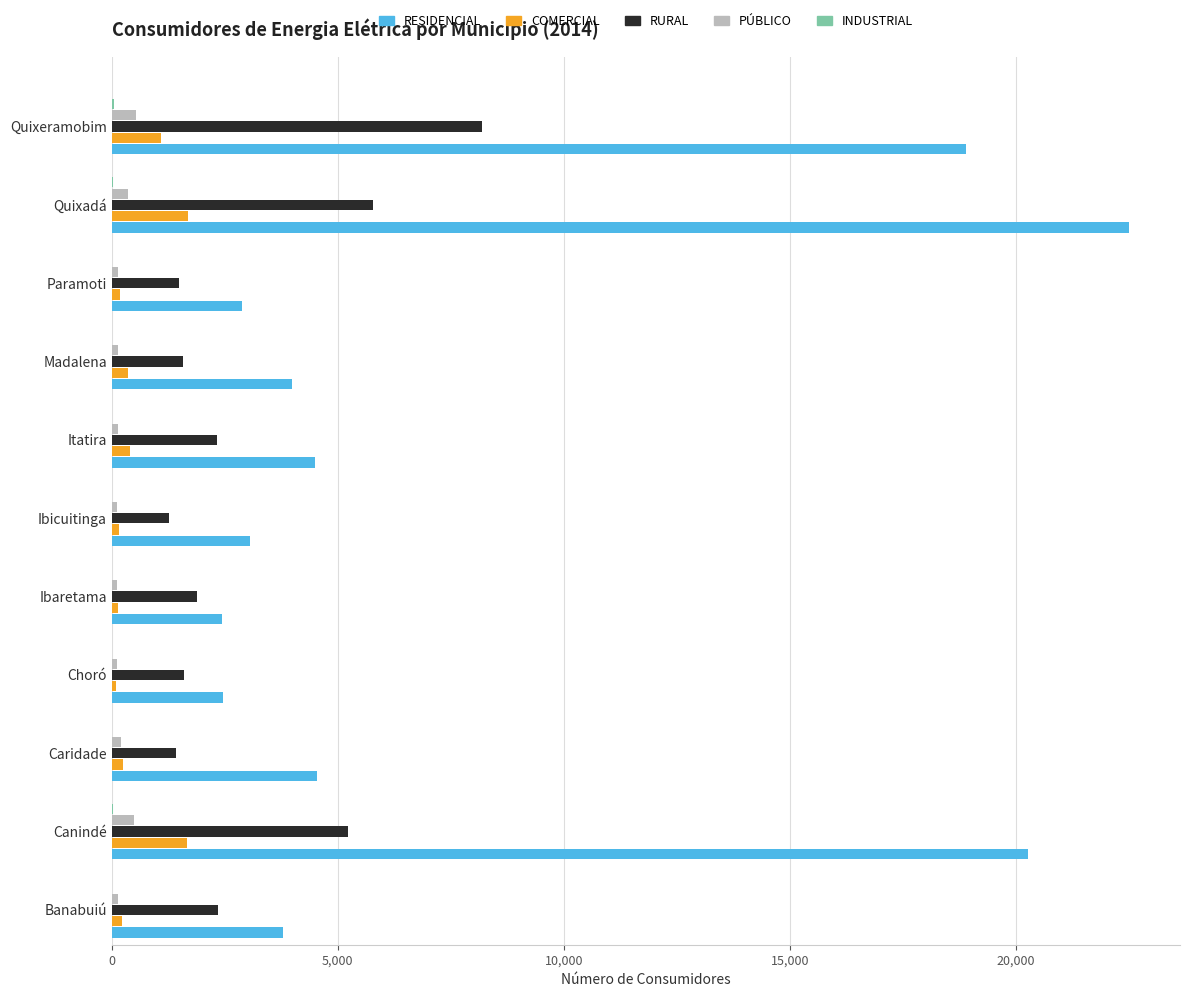

Between Ibicuitinga and Quixeramobim, which series saw the biggest shift?

RESIDENCIAL